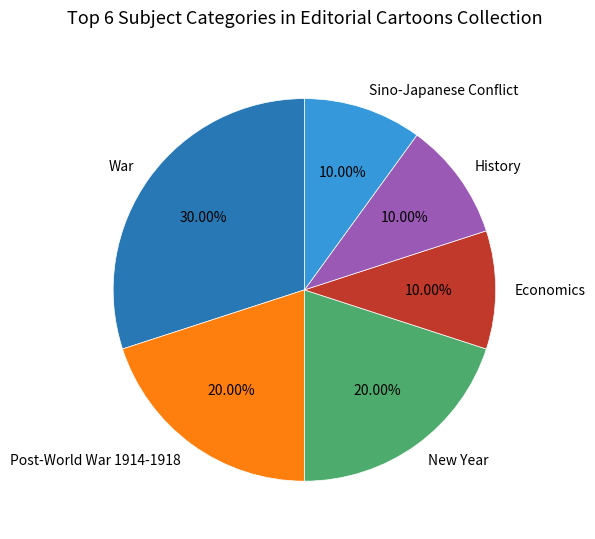

Which slice is the largest?

War